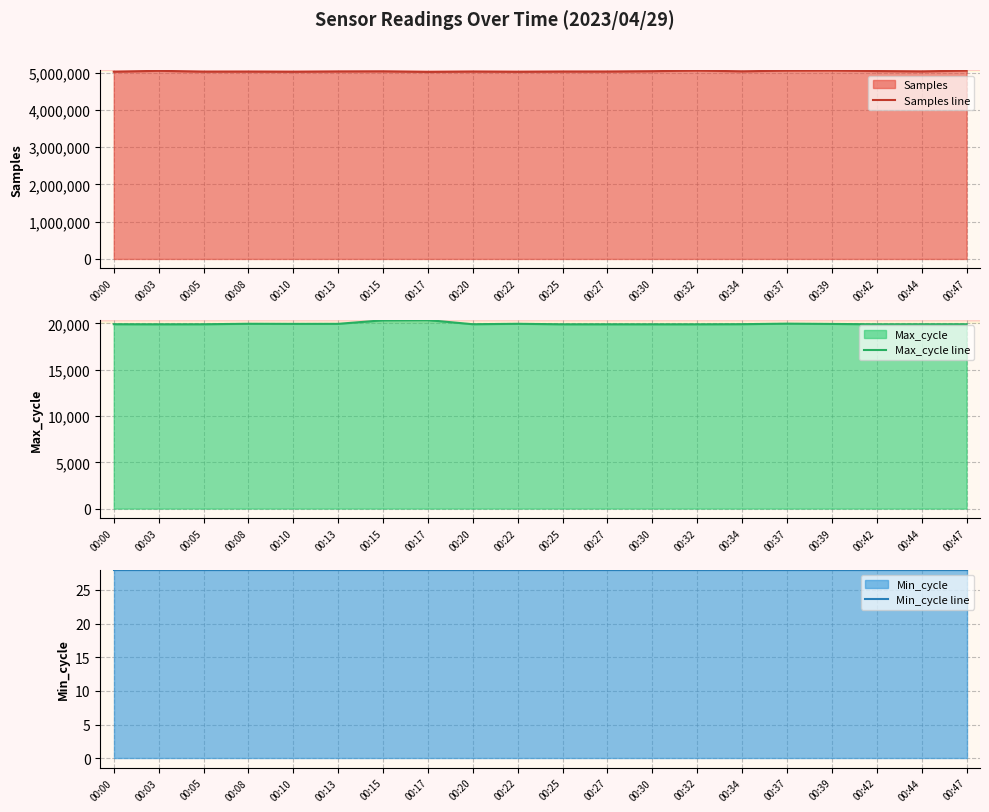

What is the value of the Min_cycle line point at the 15th from the left?

28